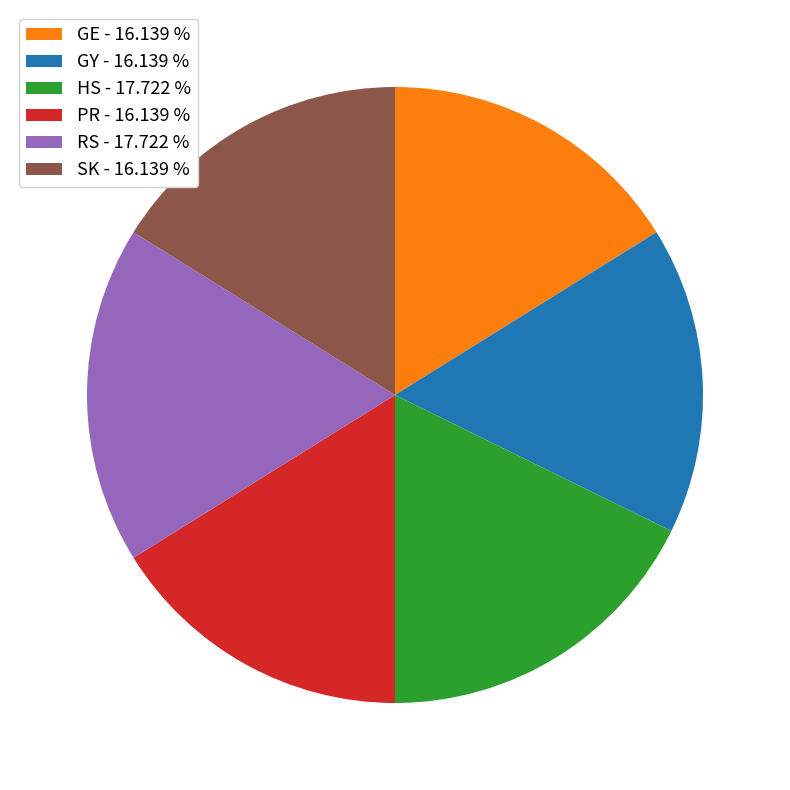

What is the ratio of the value at GY - 16.139 % to the value at HS - 17.722 %?

0.9